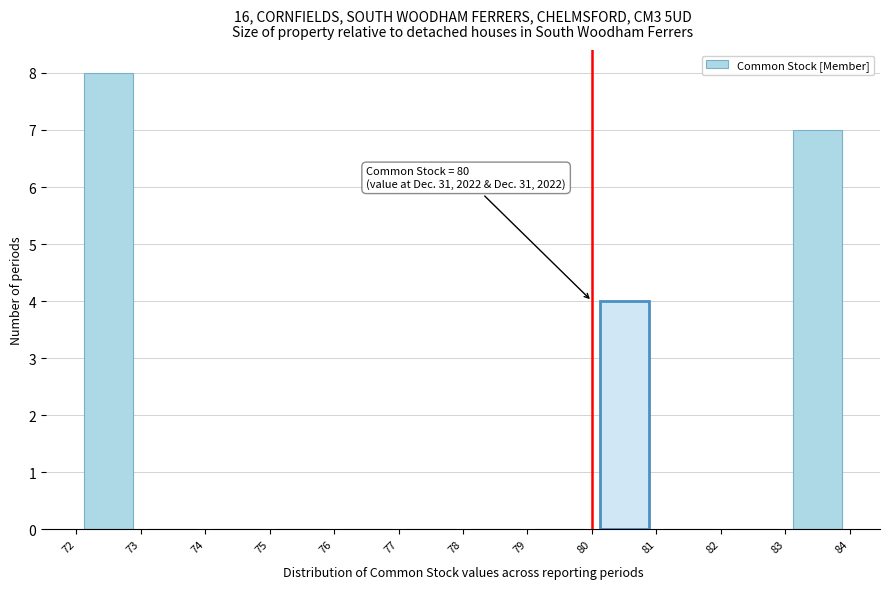

Which range on the x-axis has the tallest bar?

72 to 73